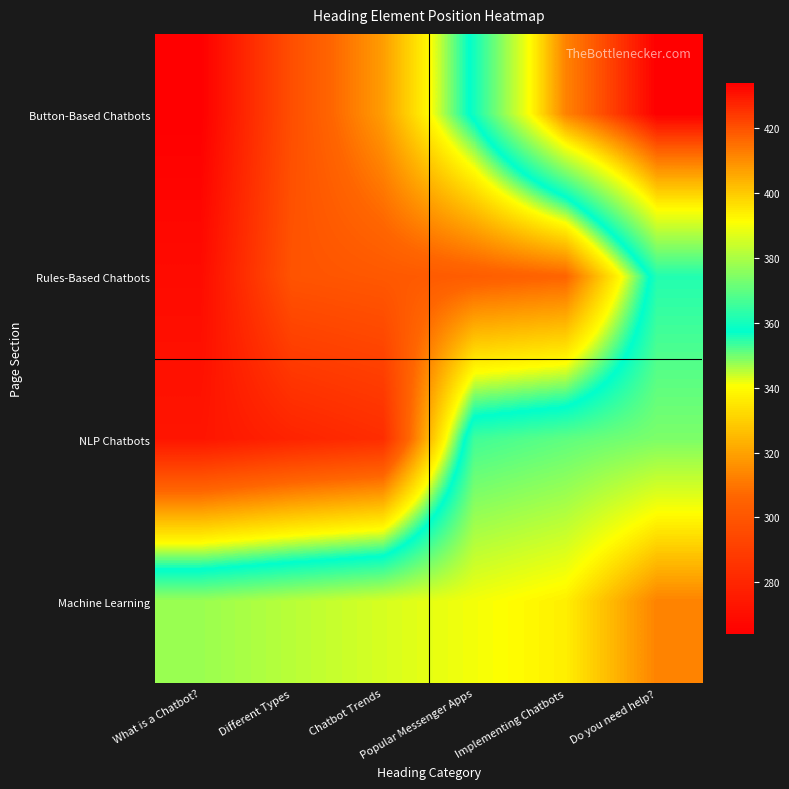

Which has a higher value, Implementing Chatbots or Chatbot Trends?

Implementing Chatbots